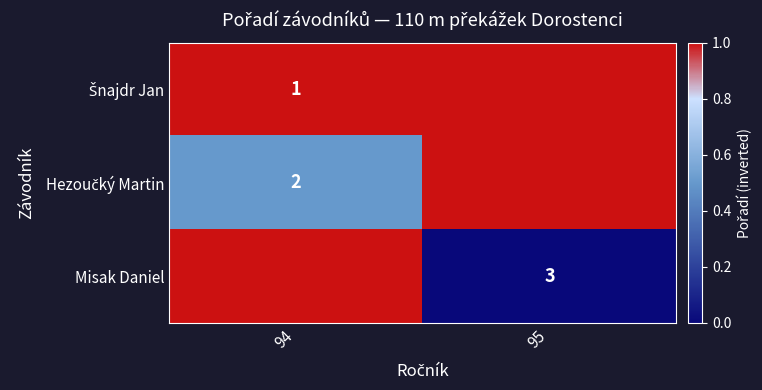

At which category does the chart reach its peak across all series?

95